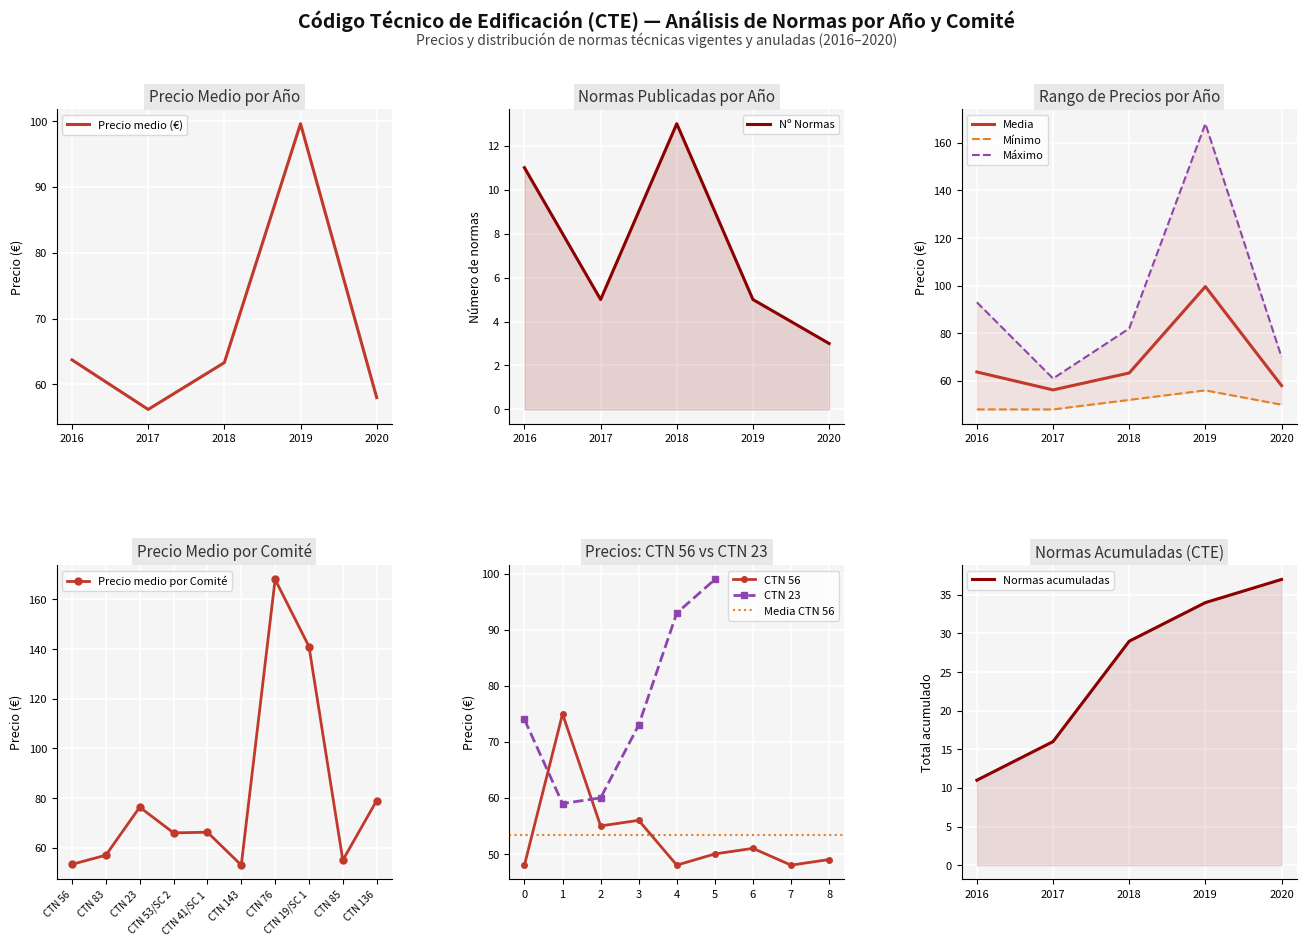

What is the minimum value for Precio medio (€)?

56.2